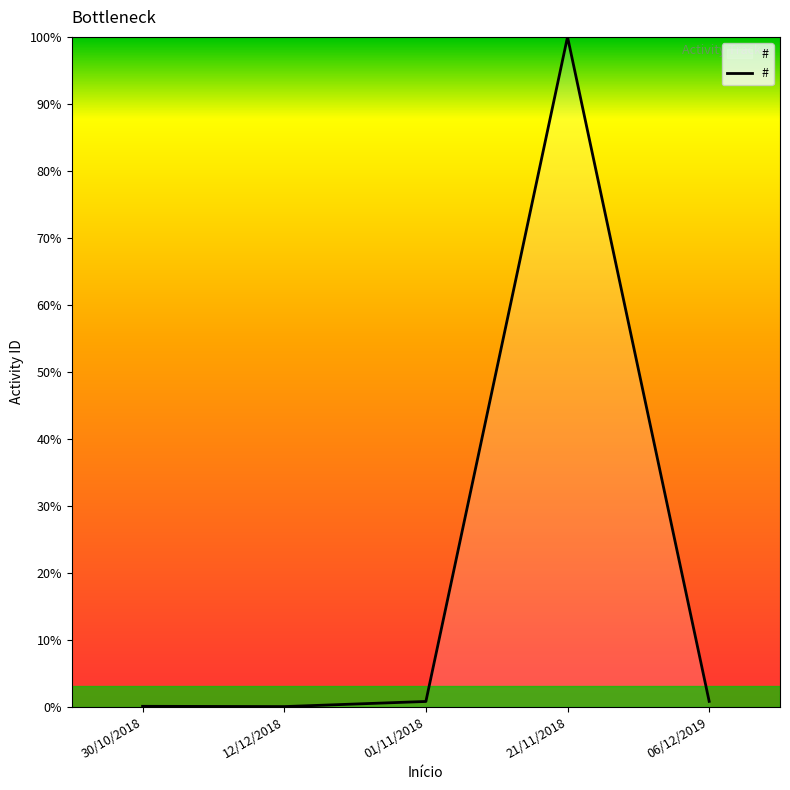

What position from the right is 12/12/2018?

4